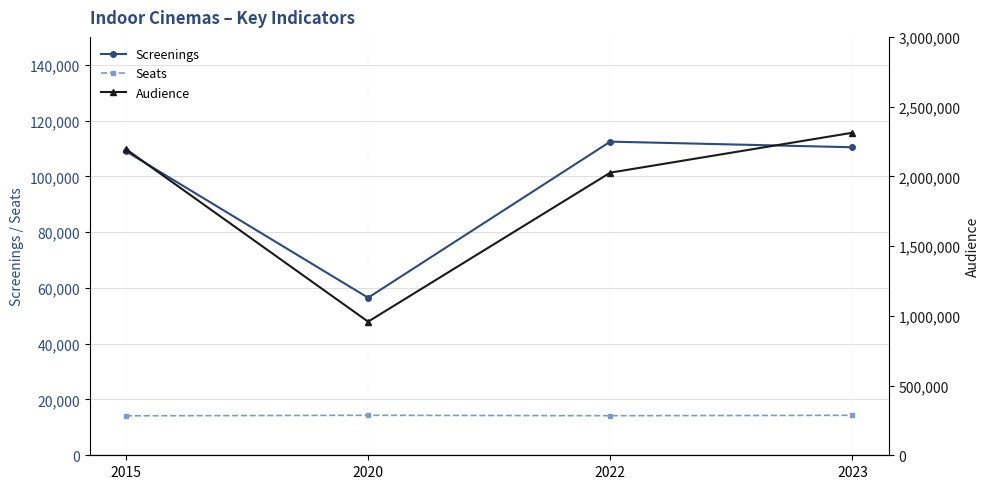

What is the difference between the highest and lowest values at 2015?

2181008